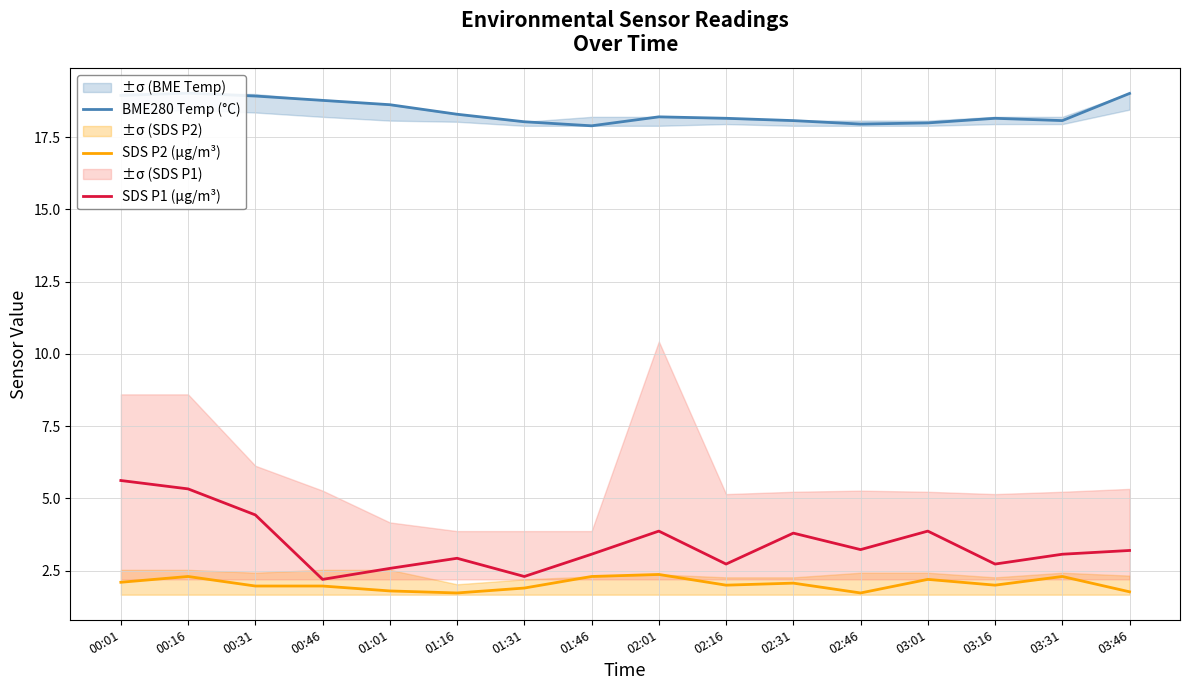

At which category does SDS P1 (µg/m³) reach its first local peak?

01:16